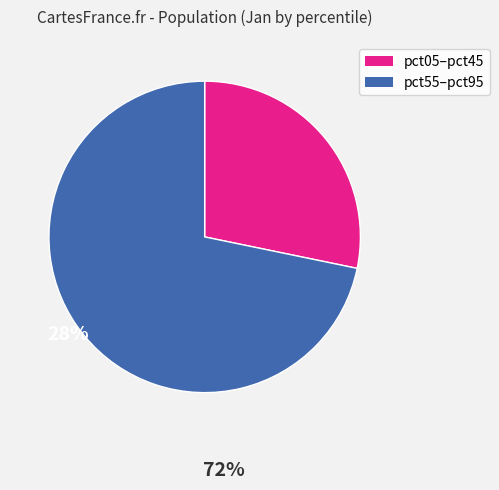

Rank the categories by value from highest to lowest.

pct55–pct95, pct05–pct45